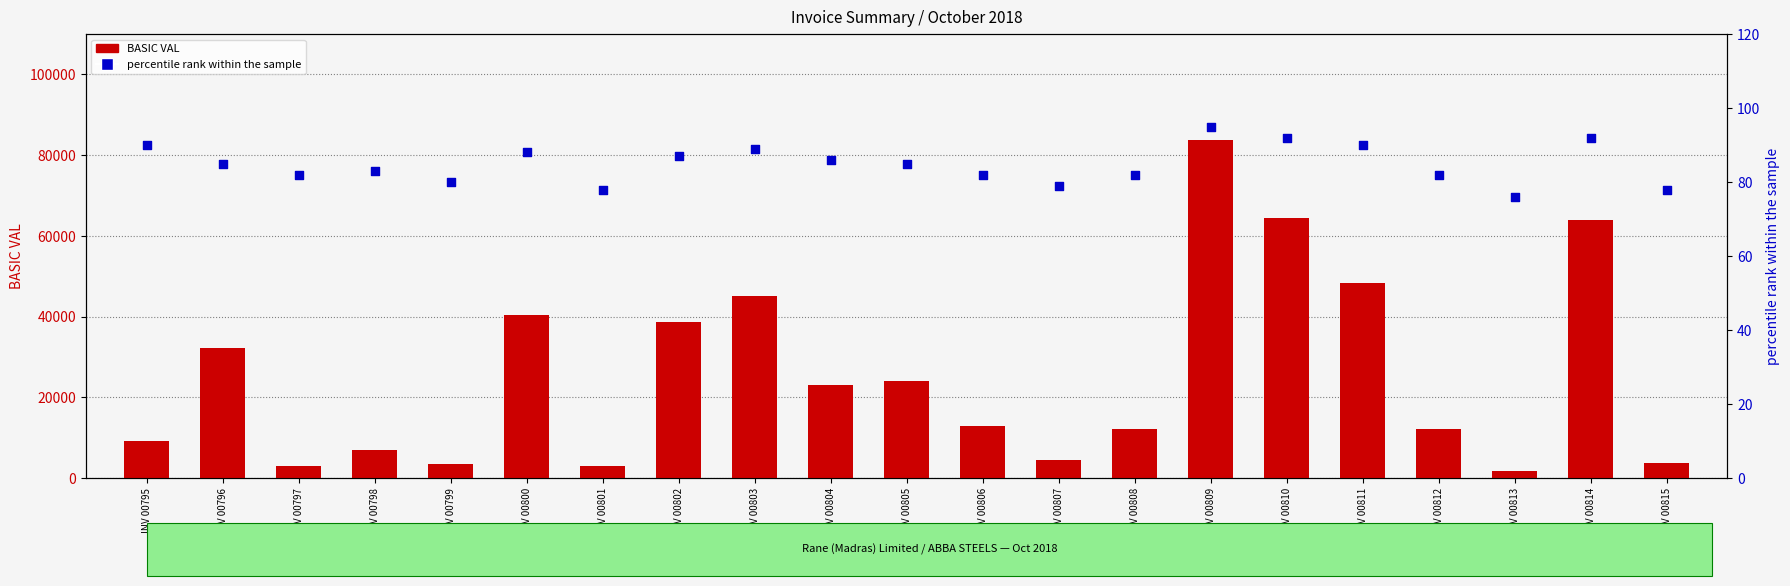

What is the total value across all series at INV 00805?

24226.7